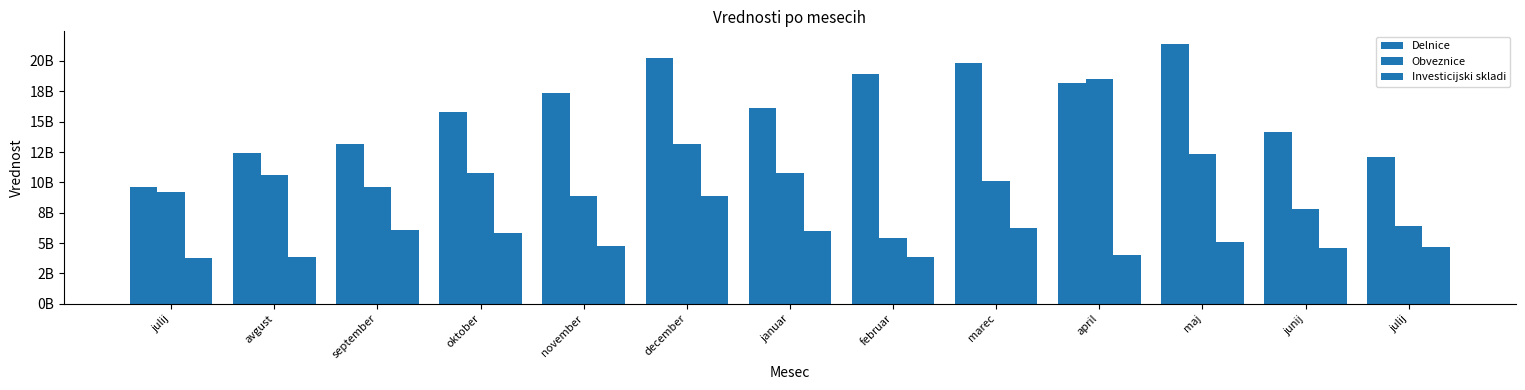

The value of Delnice at april is 18216980068.8. True or false?

True